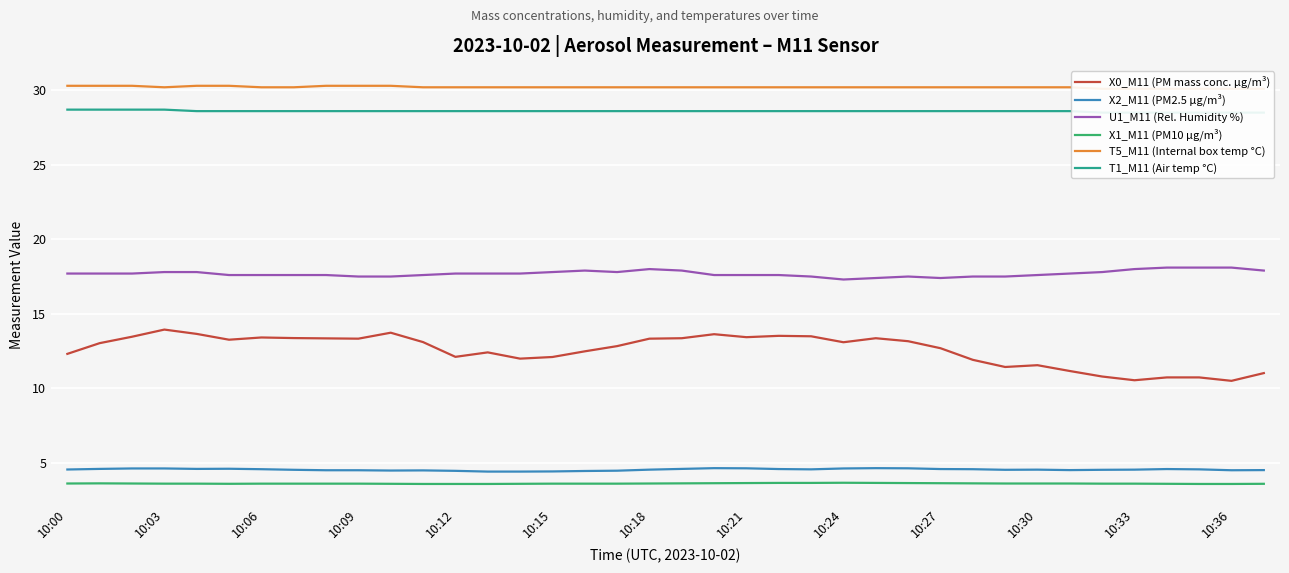

True or false: U1_M11 (Rel. Humidity %) has a value of 8.4 at 10:24.

False